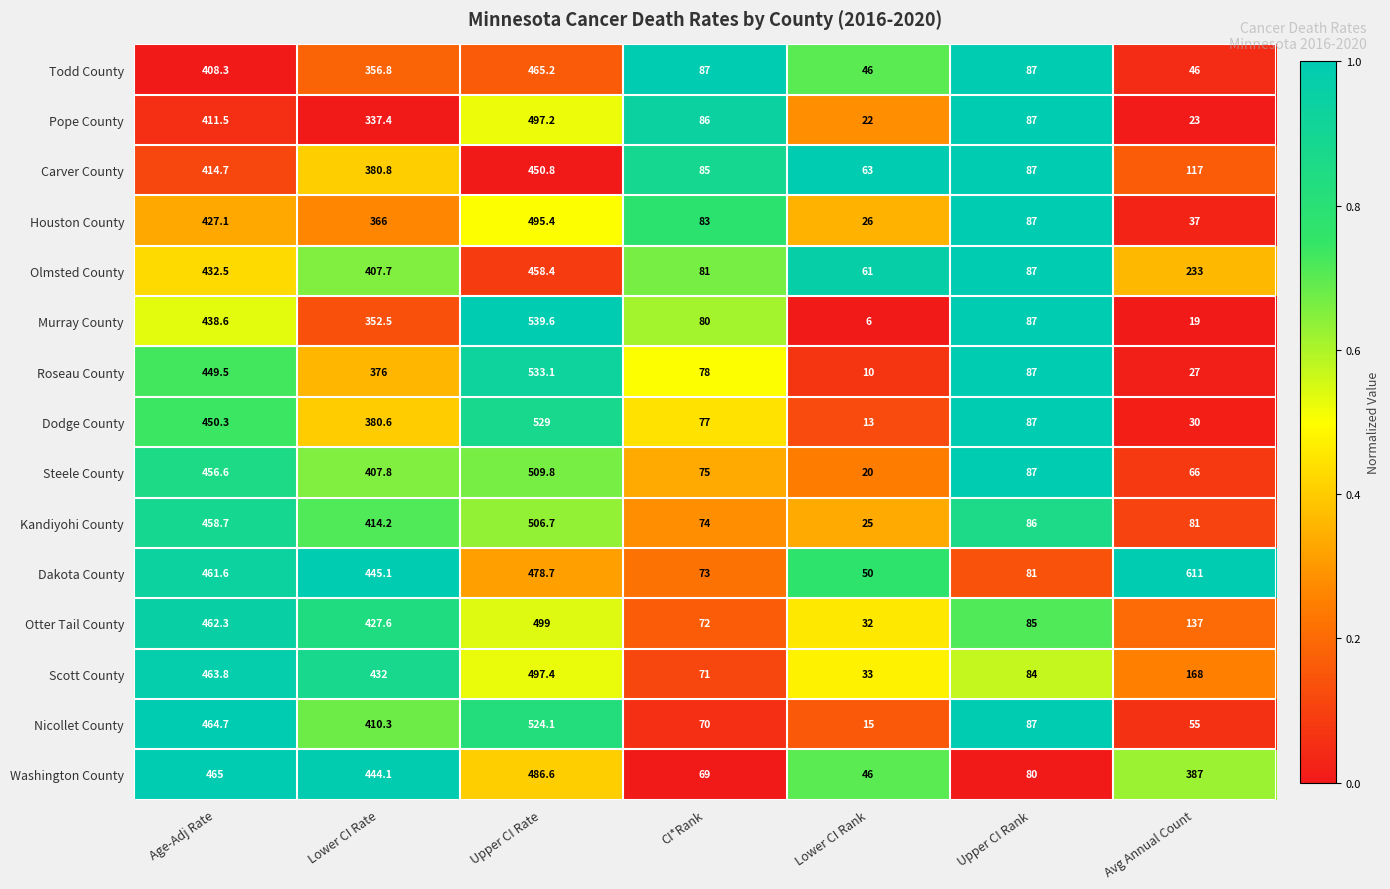

Which category has the highest value across all series?

Avg Annual Count